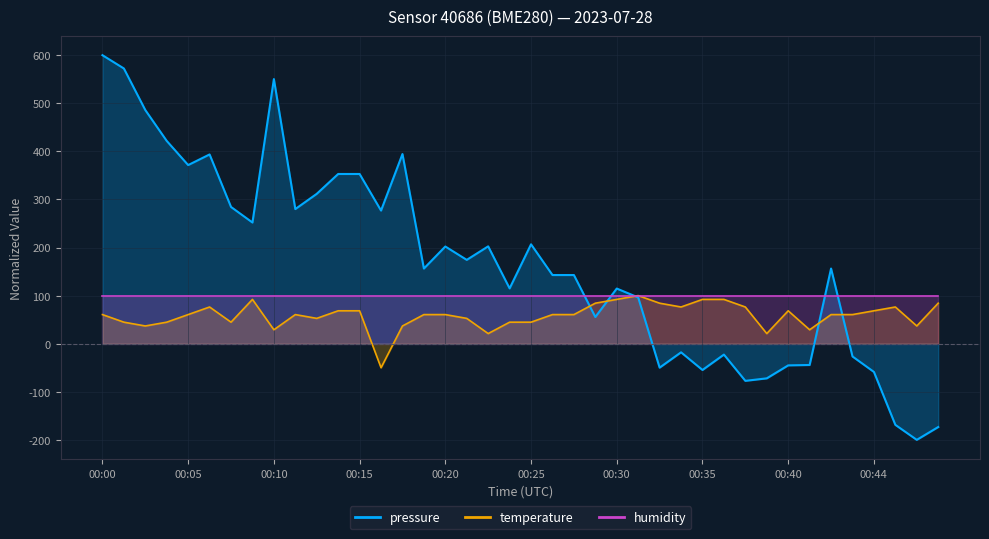

How many negative values does the pressure series have?

13